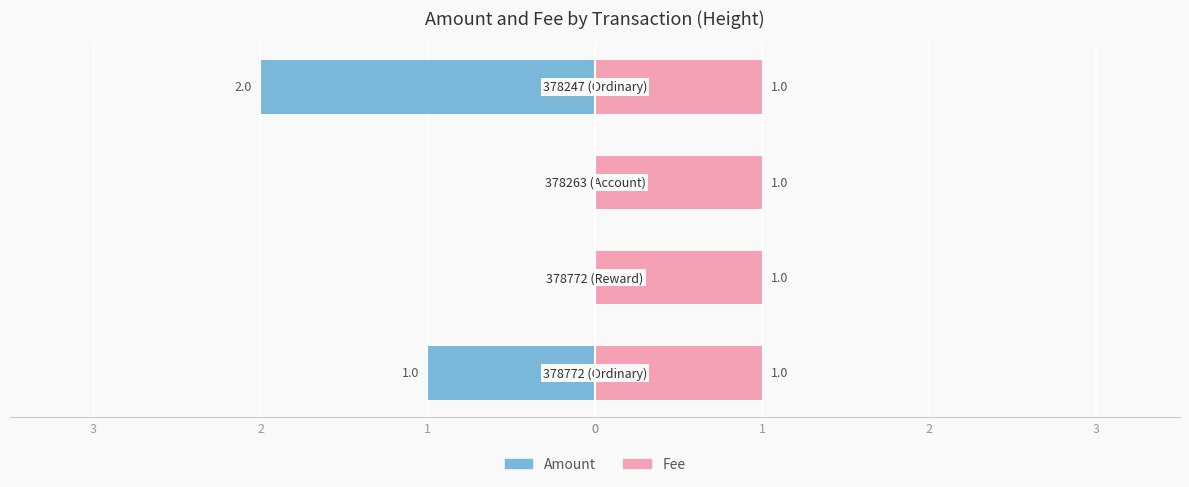

Which series has the widest spread of values?

Amount